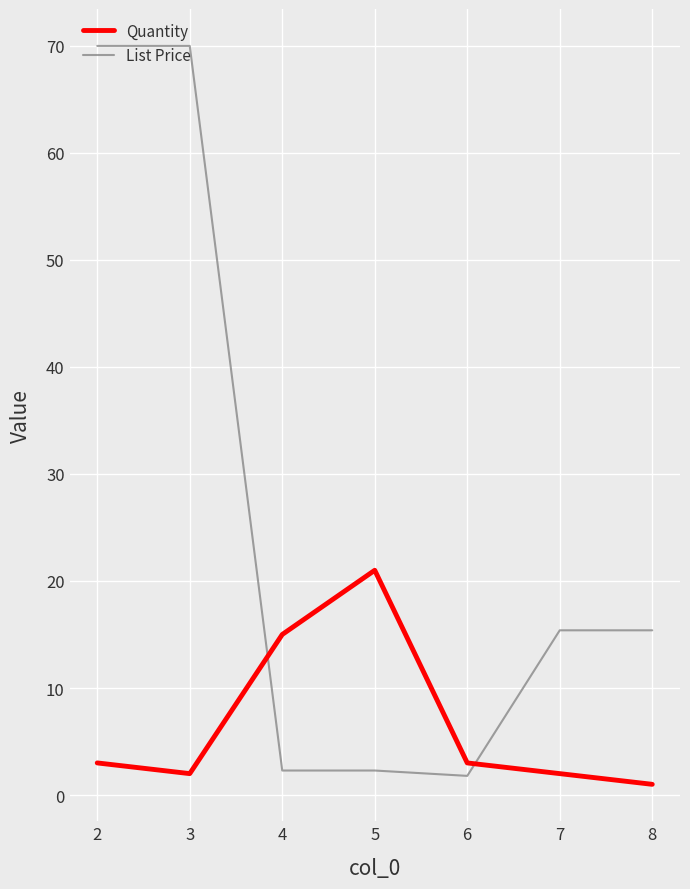

Which series has the largest total across all categories?

List Price